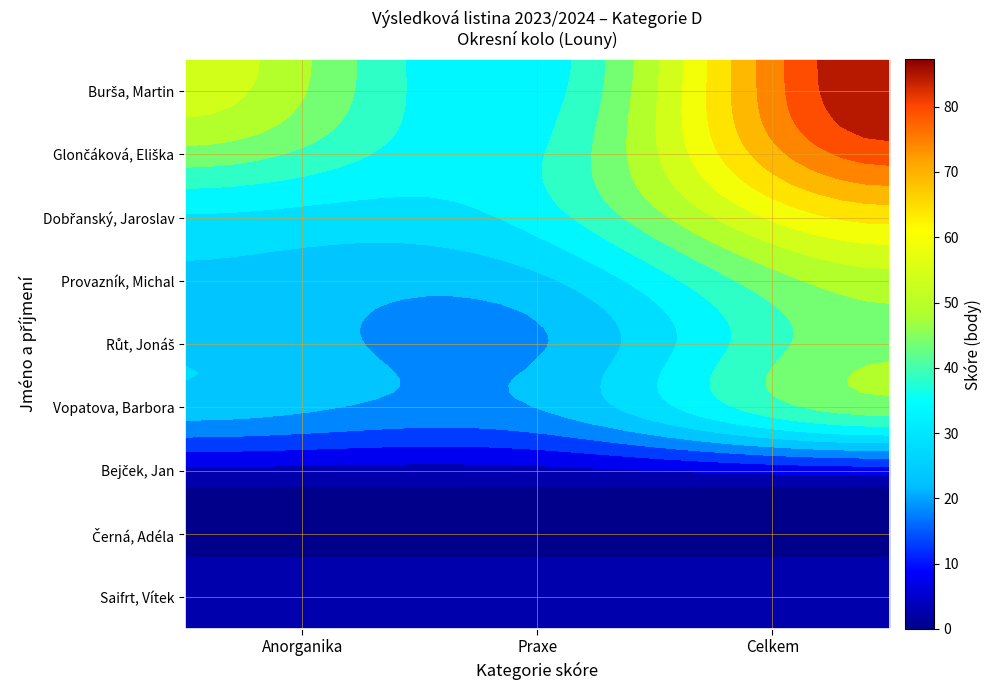

At Celkem, list the series in order from smallest to largest.

Bejček, Jan, Černá, Adéla, Saifrt, Vítek, Vopatova, Barbora, Růt, Jonáš, Provazník, Michal, Dobřanský, Jaroslav, Glončáková, Eliška, Burša, Martin